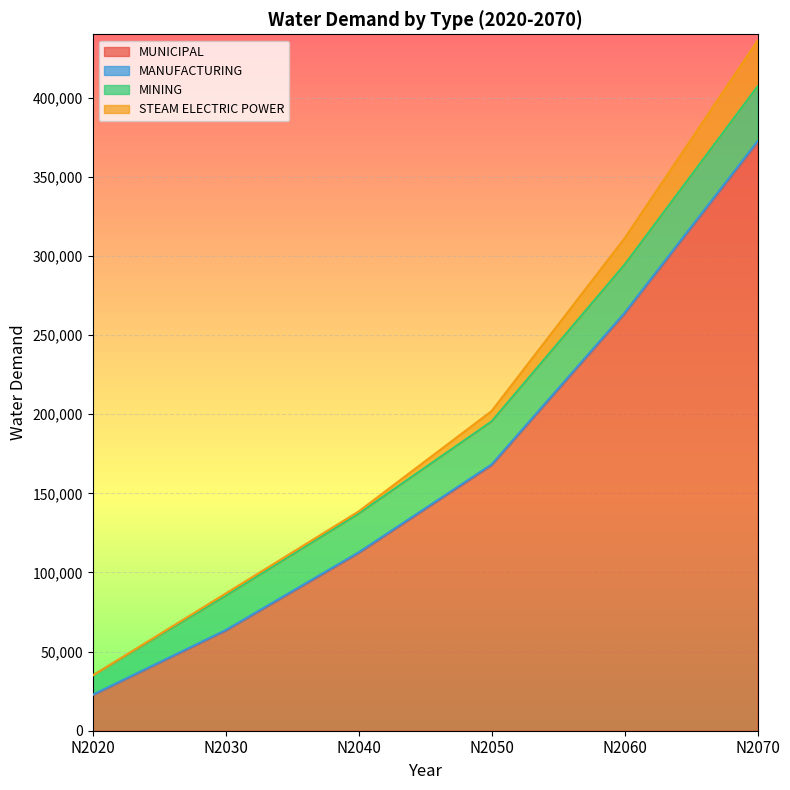

What is the difference between the maximum and second lowest values in the MANUFACTURING series?

321734